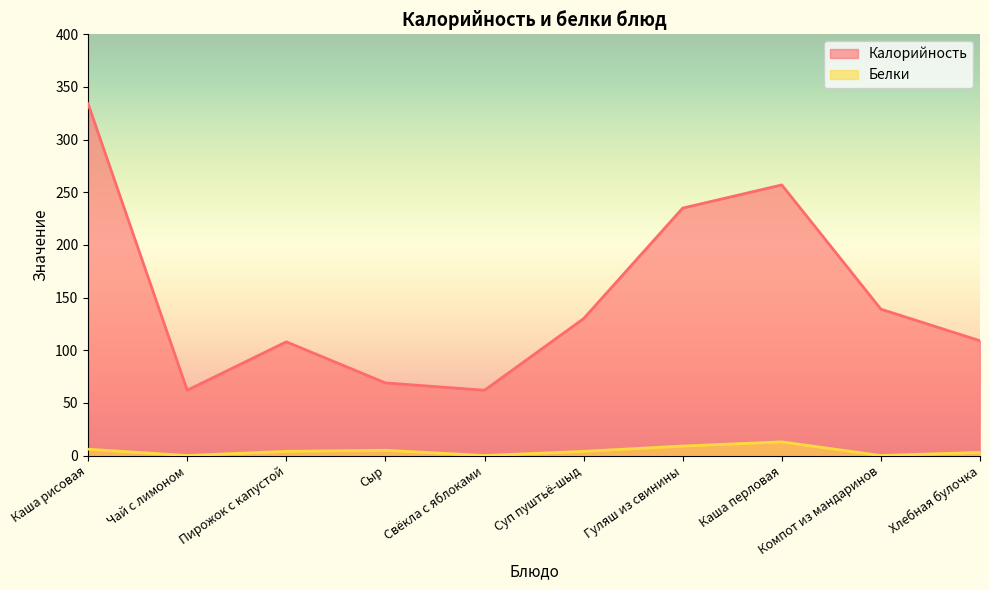

How many data points in Калорийность are above 130?

4